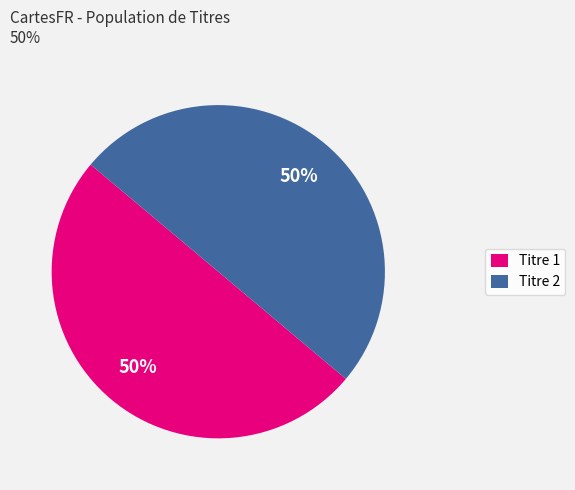

Combined, do Titre 2 and Titre 1 account for over 50%?

Yes